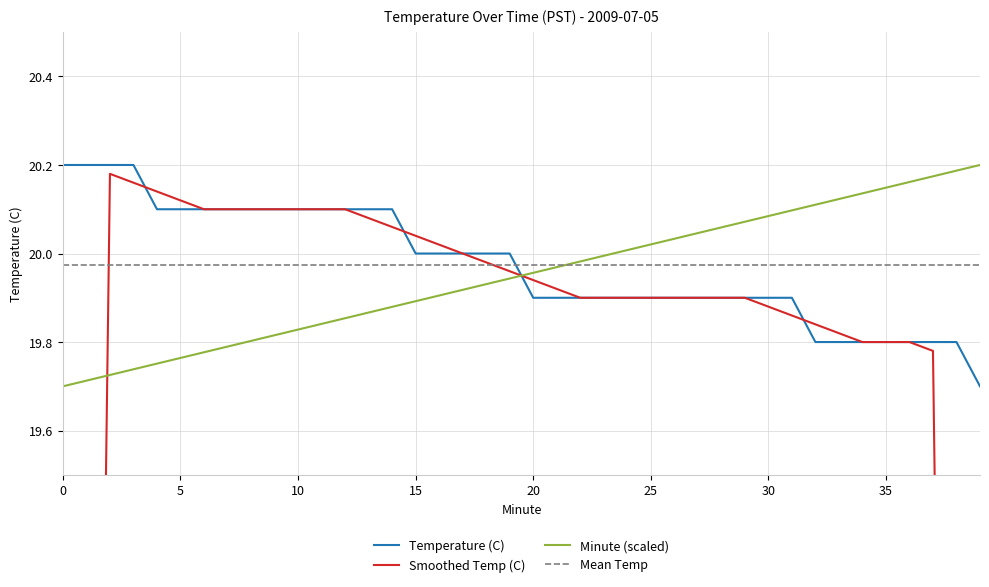

What is the total value across all series at 30?

80.0